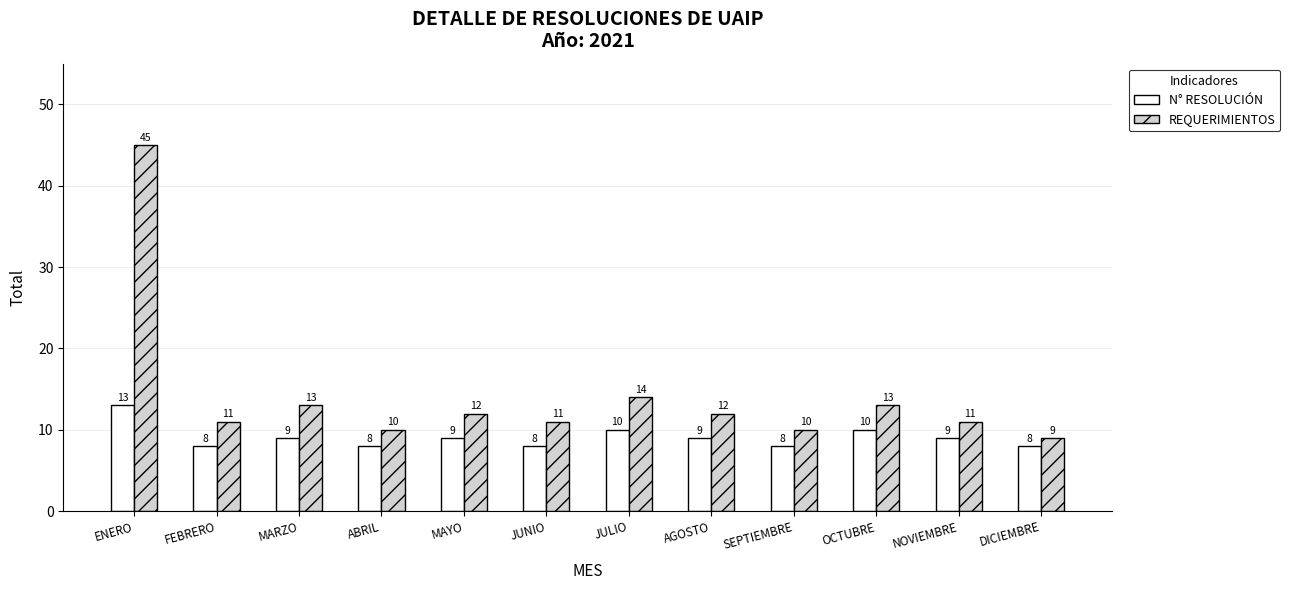

What is the difference between the maximum and second lowest values in the N° RESOLUCIÓN series?

5